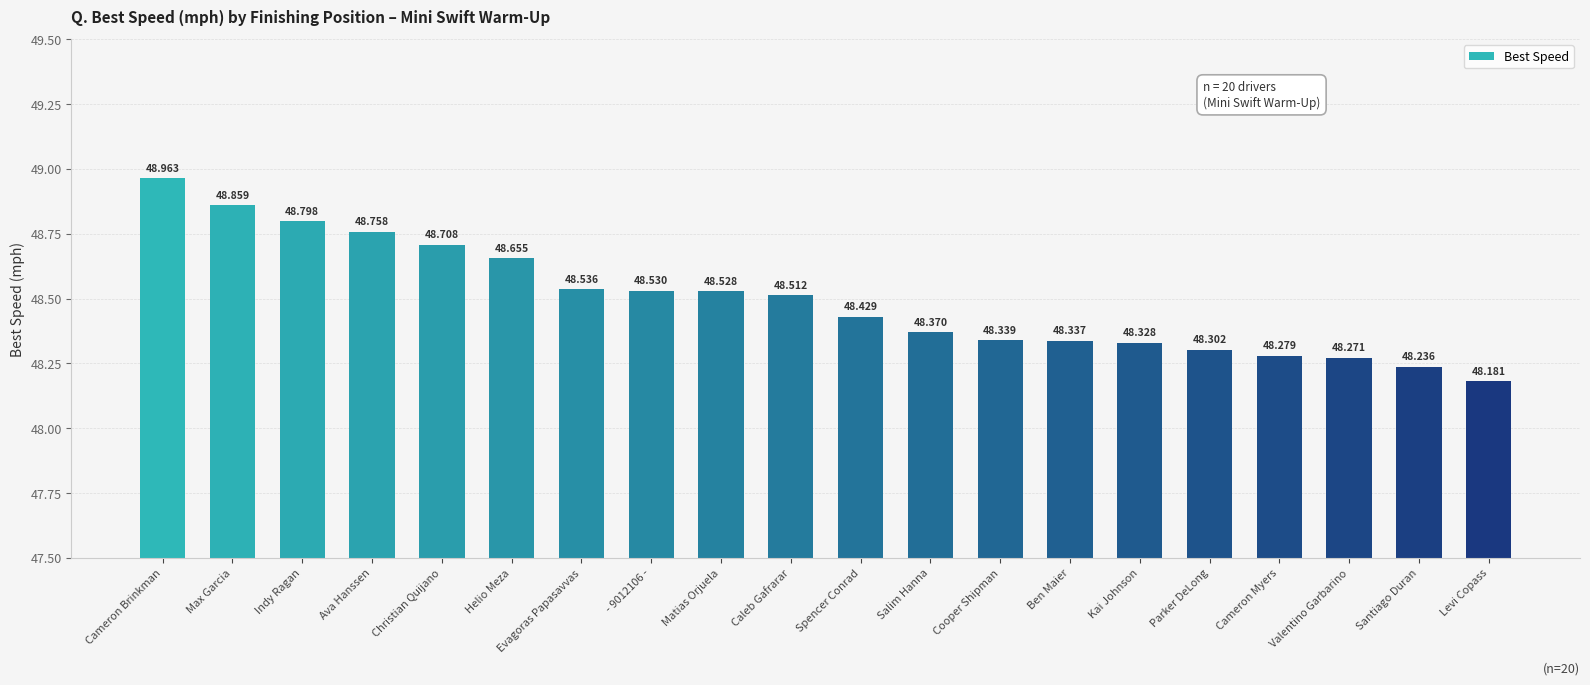

True or false: the data shows 48.5 at Caleb Gafrarar.

True